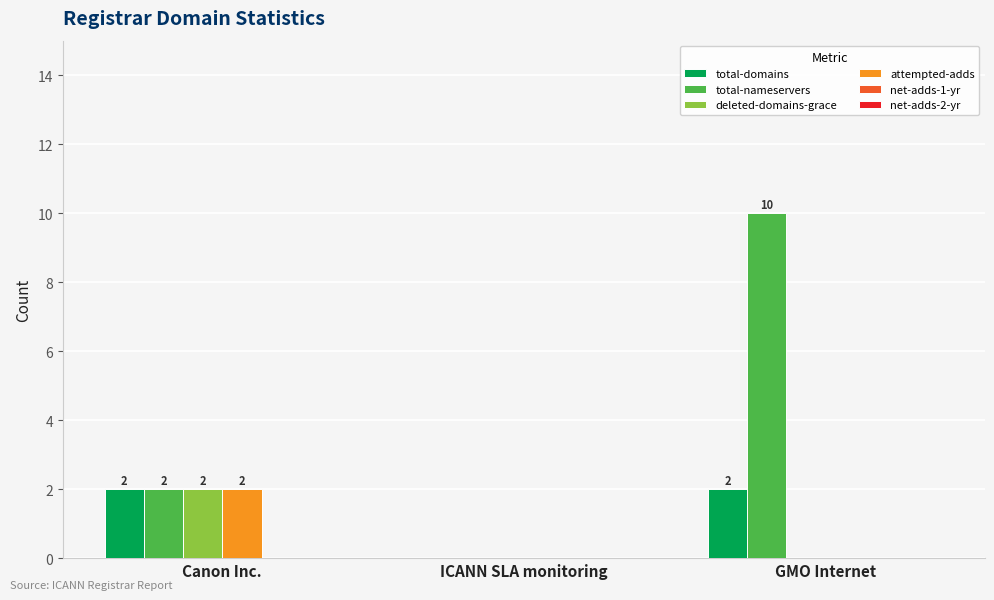

How many positive values does the total-domains series have?

2